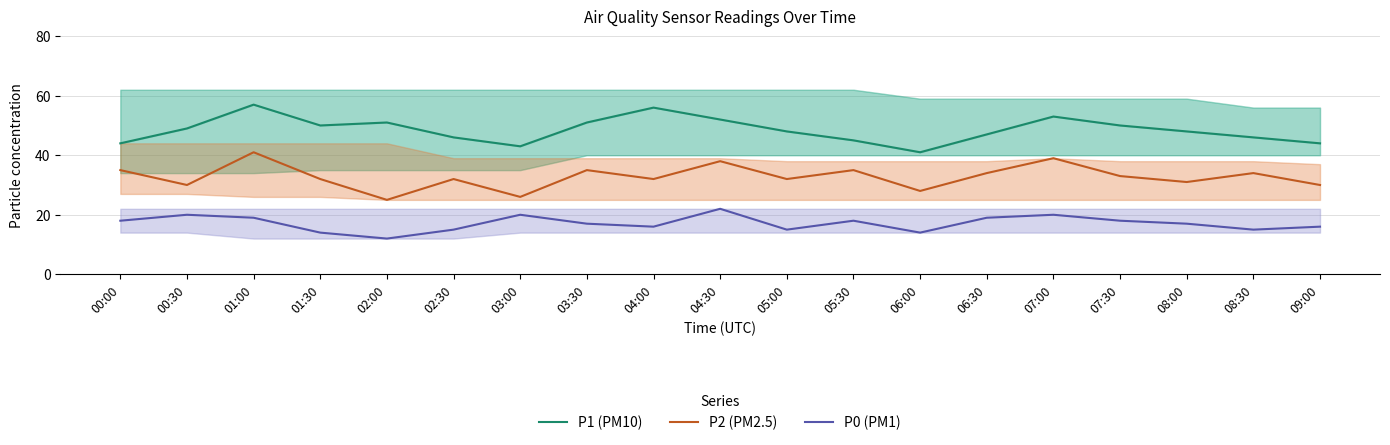

Which series changed the most between 00:00 and 04:30?

P1 (PM10)